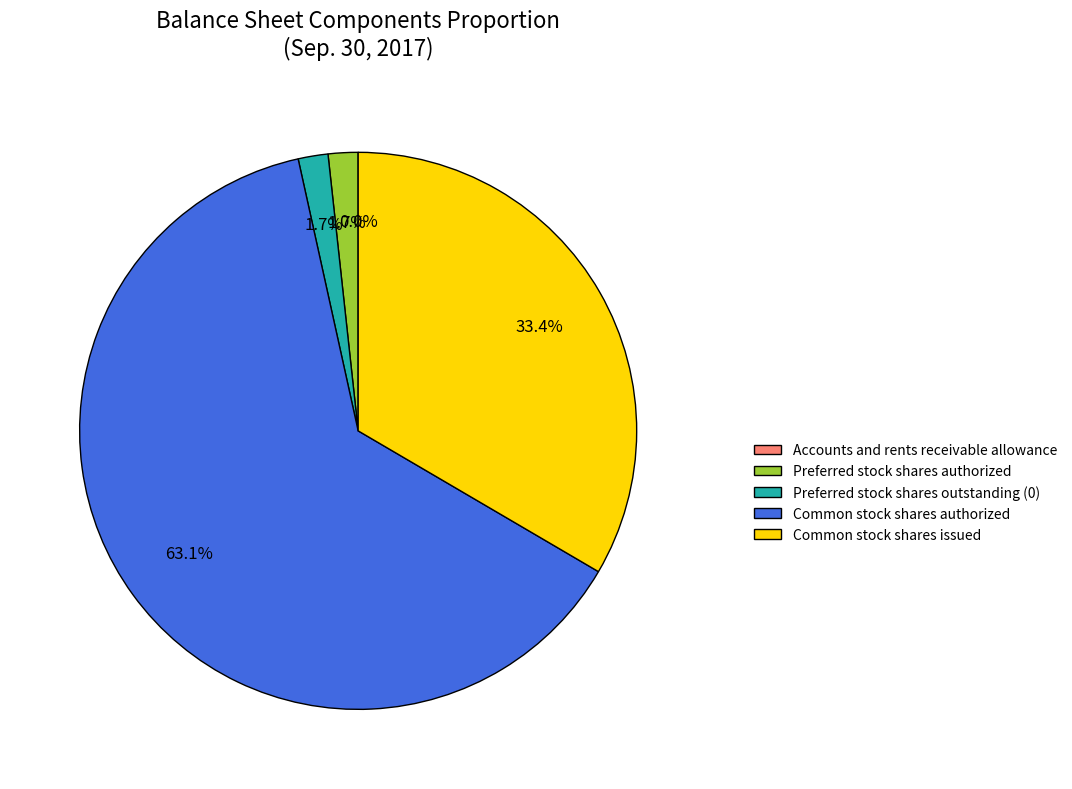

True or false: Preferred stock shares outstanding (0) accounts for 15% of the total.

False